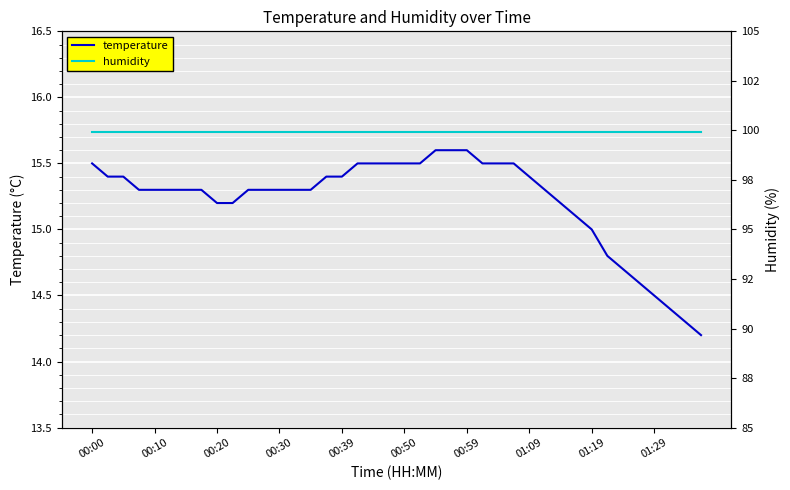

True or false: humidity and temperature intersect in this chart.

True